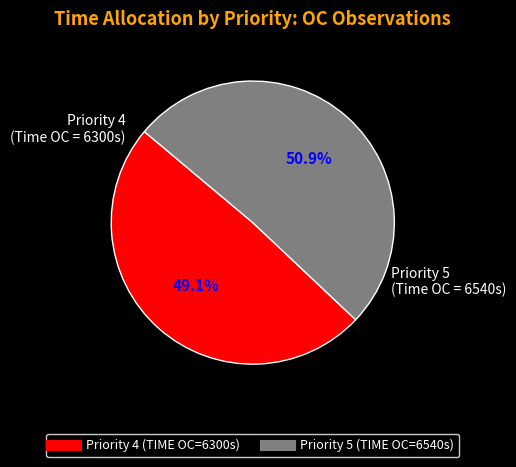

Is there any slice that represents more than half of the pie?

Yes